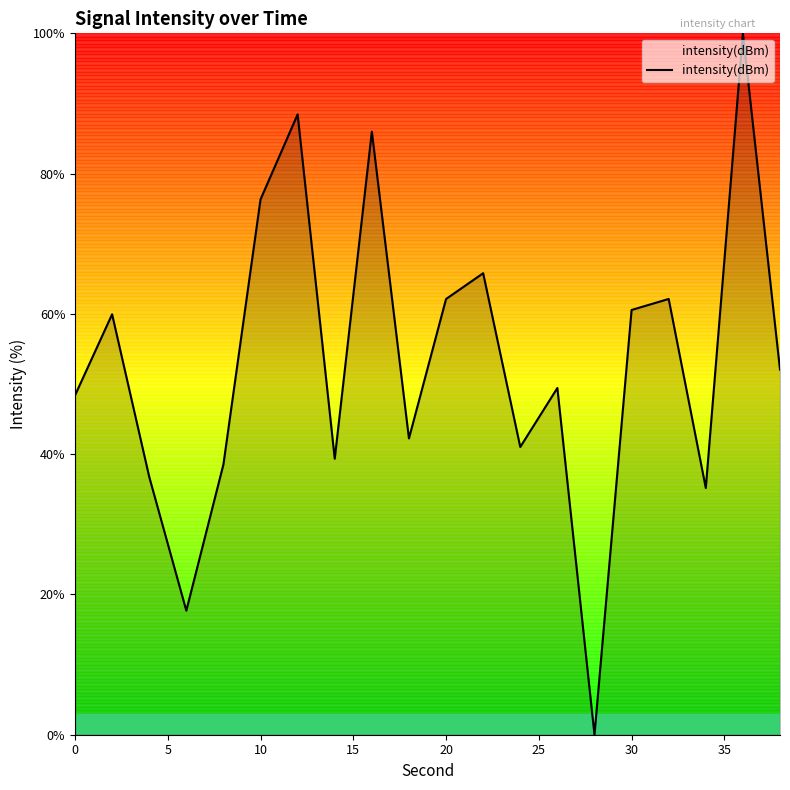

What is the maximum value shown in the chart?

100.0